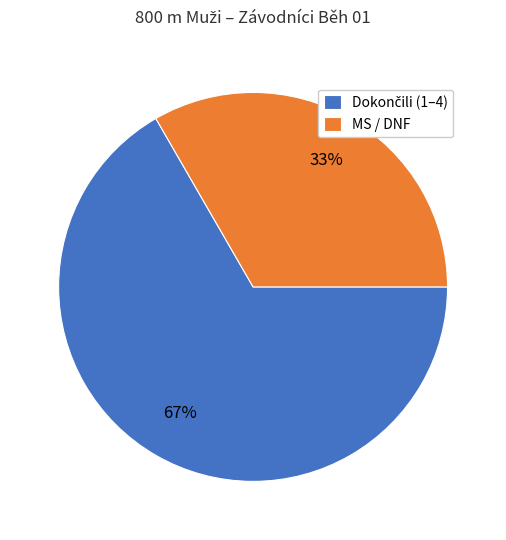

Is there a majority slice in this chart?

Yes